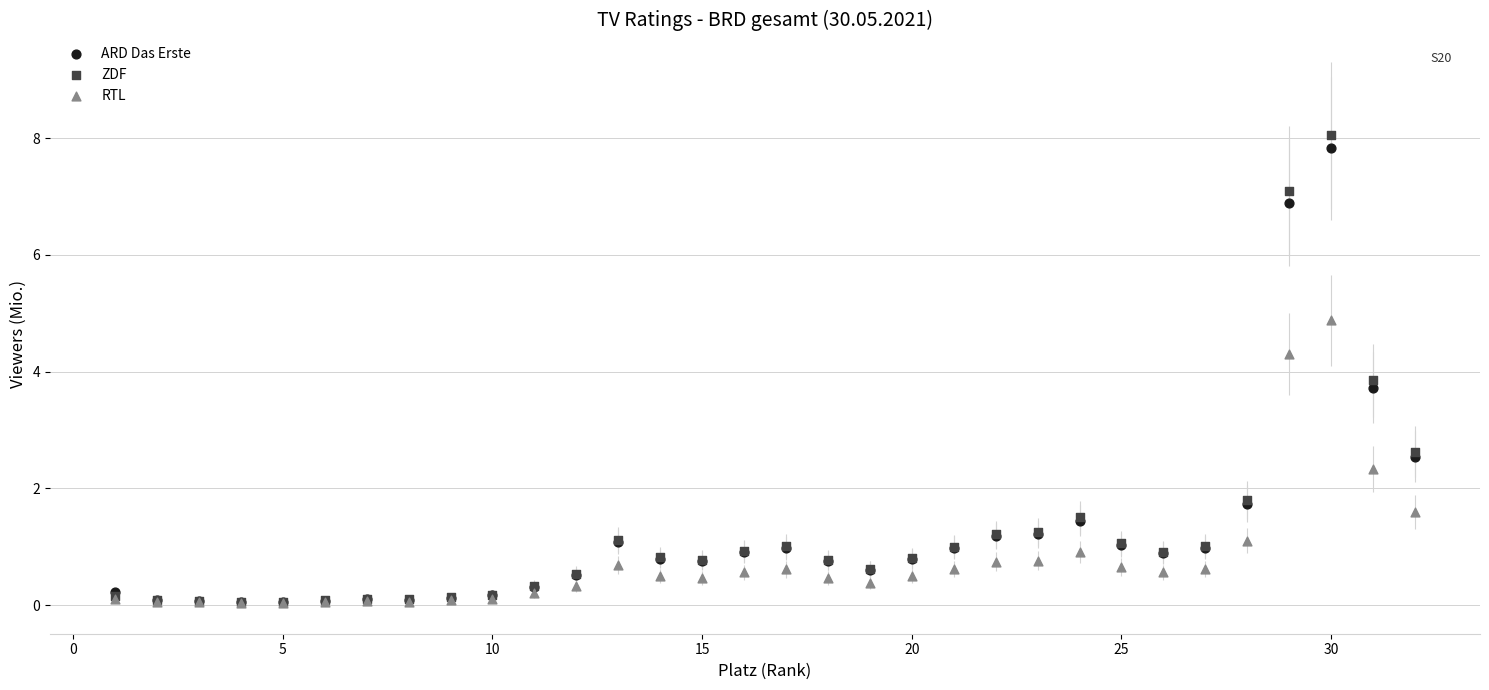

Across all series, what Y value is closest to 4?

3.9